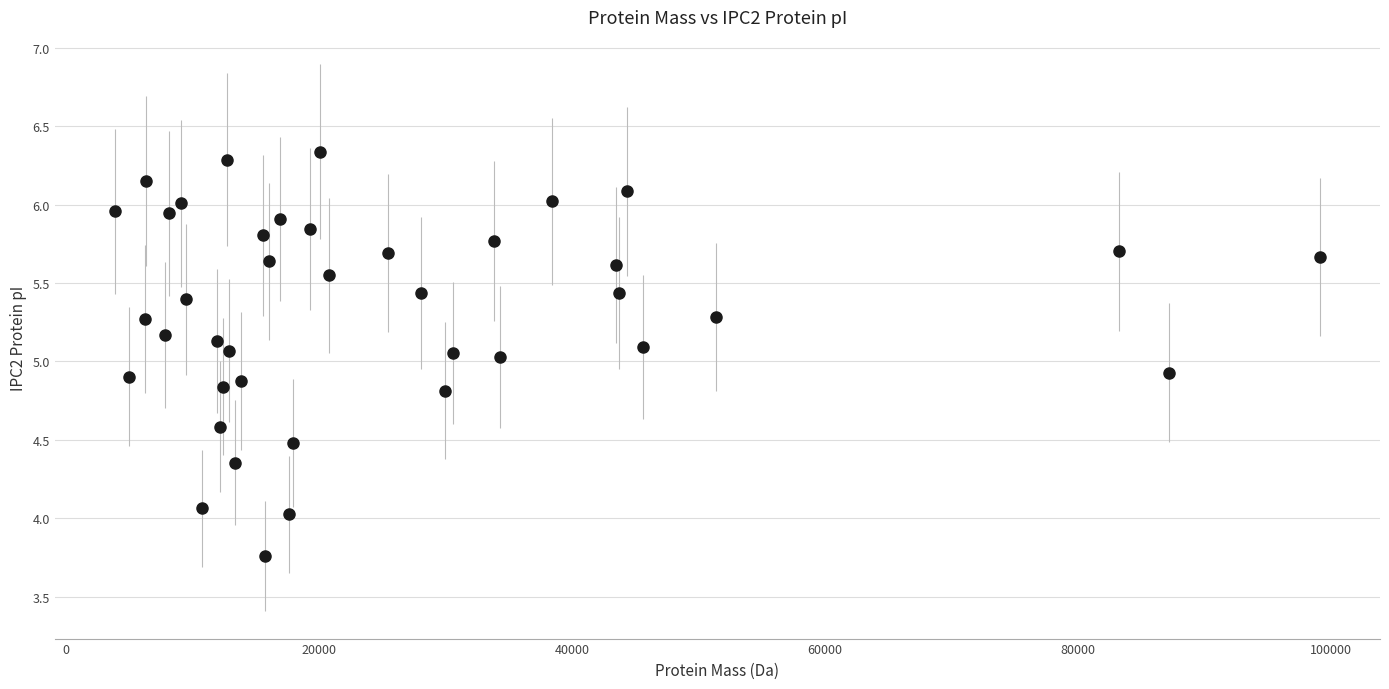

What is the range of X values (max minus min)?

95198.9